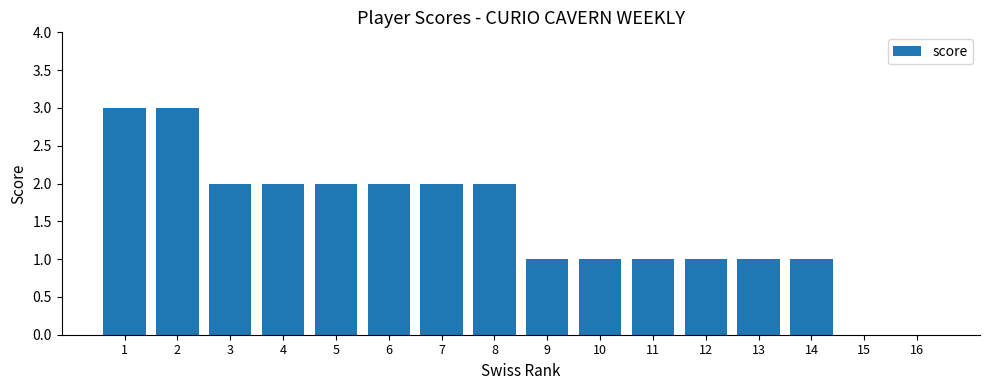

True or false: the data shows 1 at 4.

False